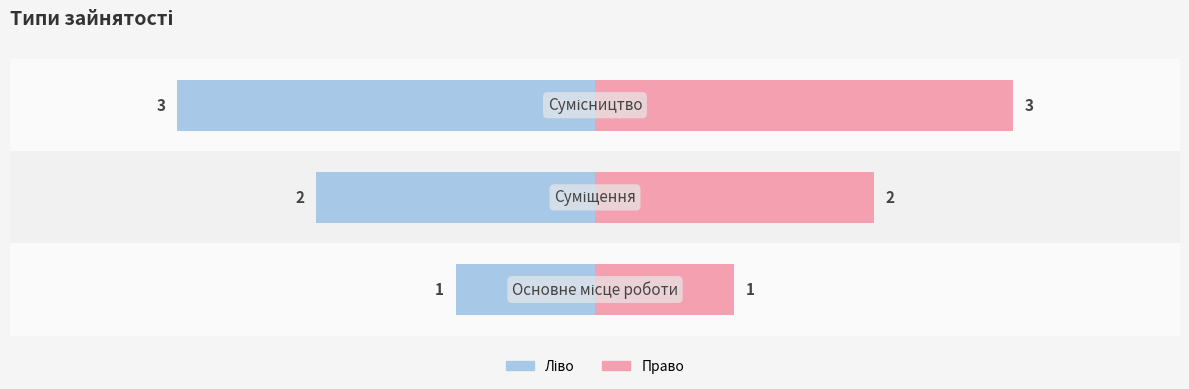

What is the difference between the highest and lowest values at 1?

4